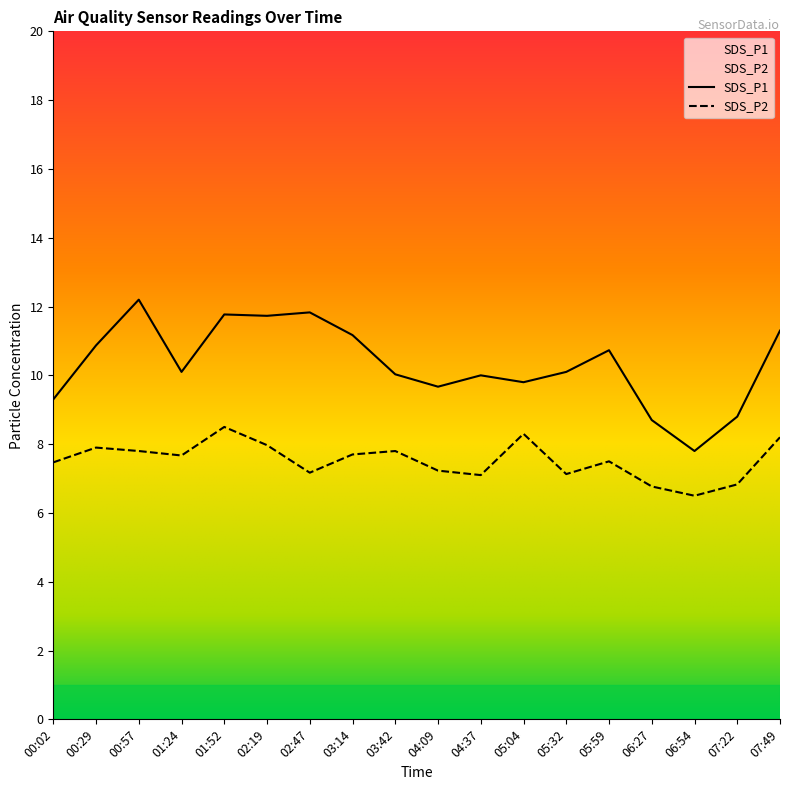

True or false: SDS_P1 and SDS_P2 cross at least once.

False